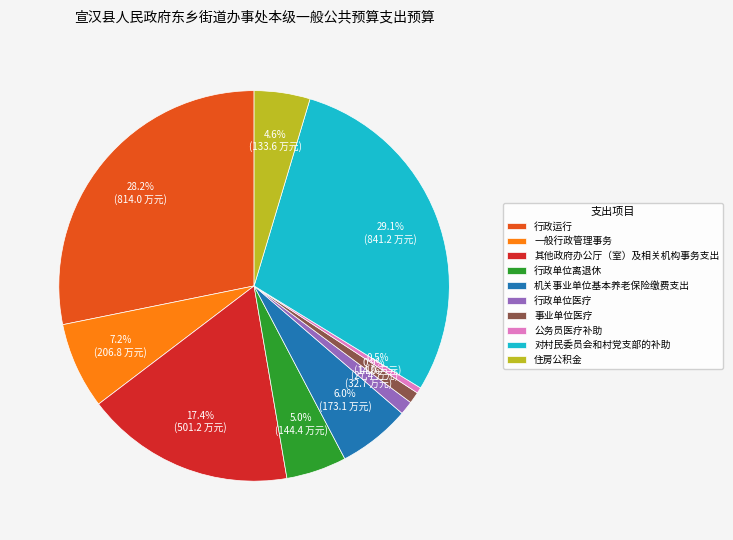

To the nearest percent, what percentage of the pie is 事业单位医疗?

1%